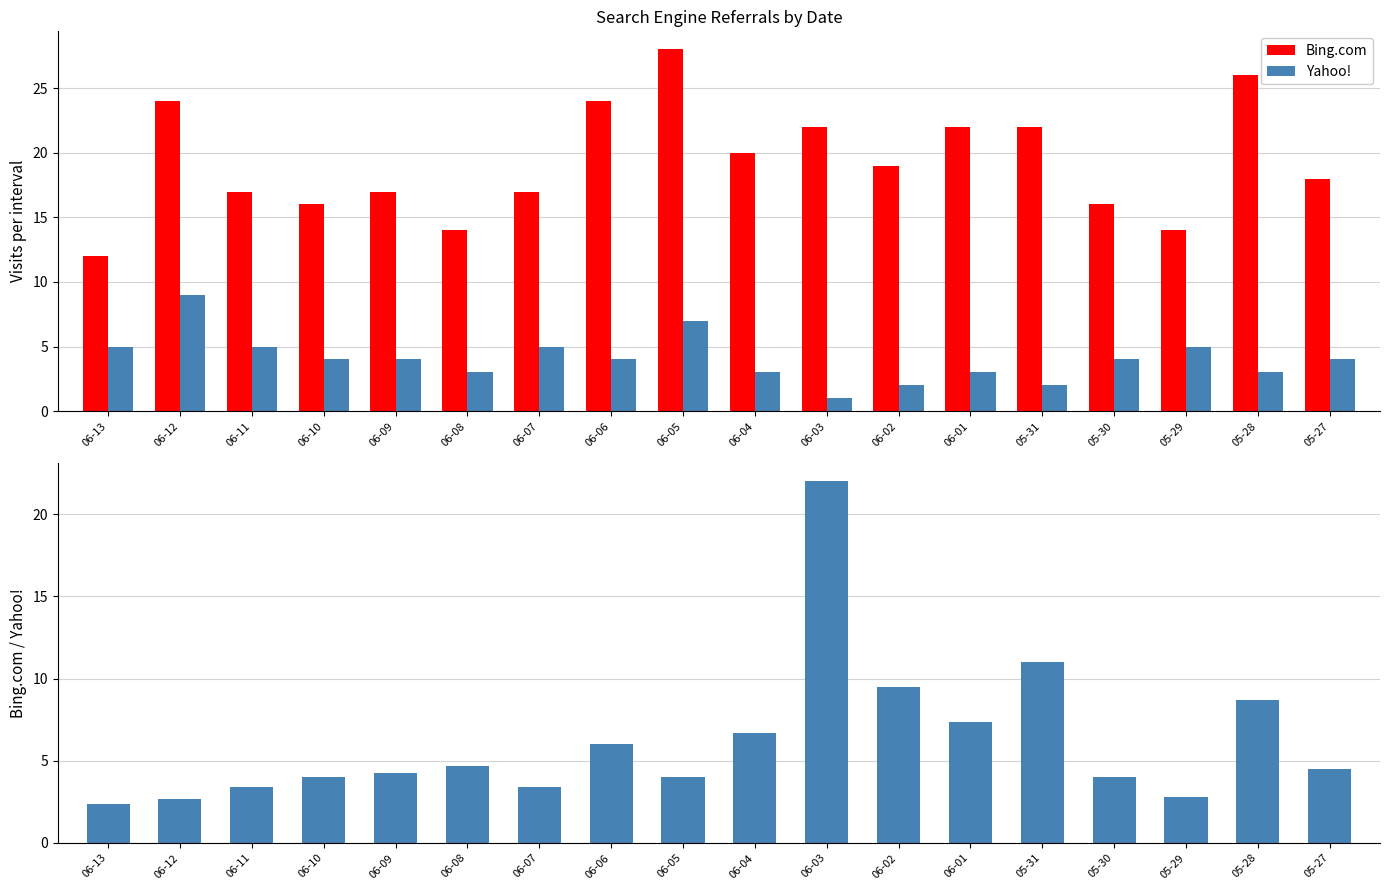

What is the difference between the maximum and minimum values in the Bing.com series?

16